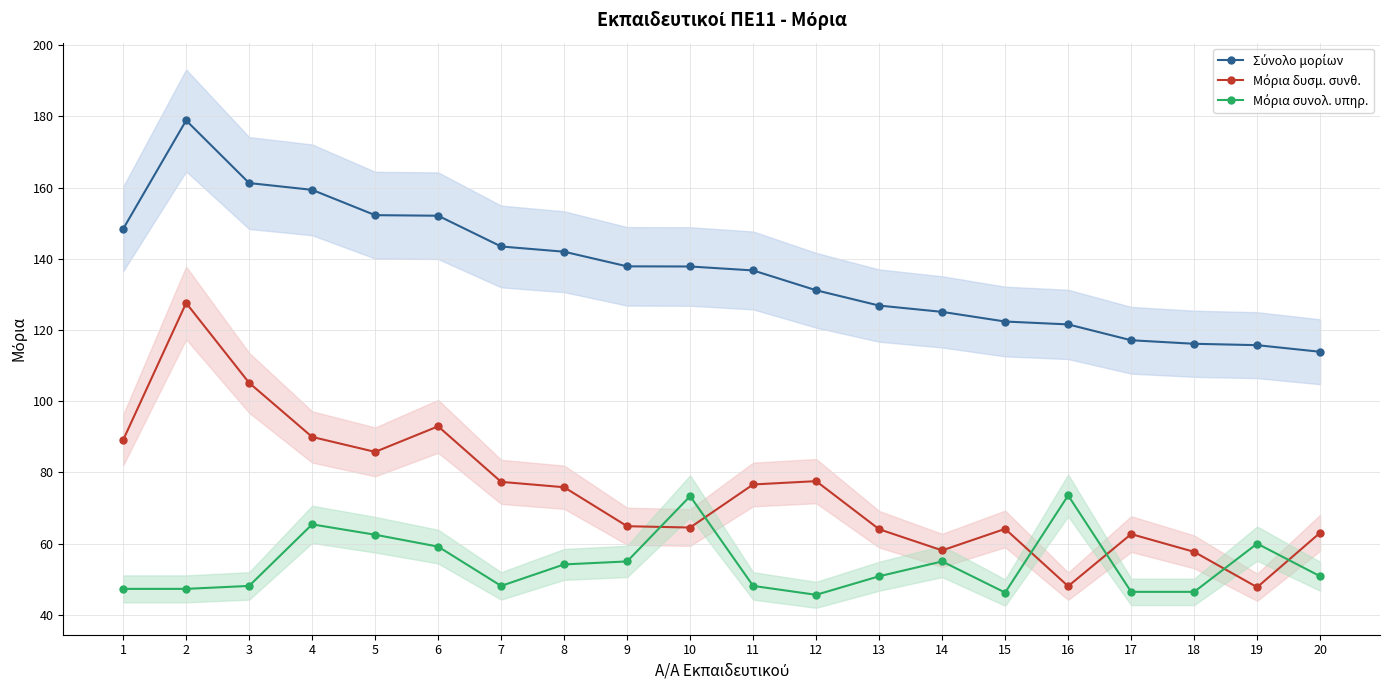

What is the value of the Μόρια συνολ. υπηρ. point at the 4th from the left?

65.4